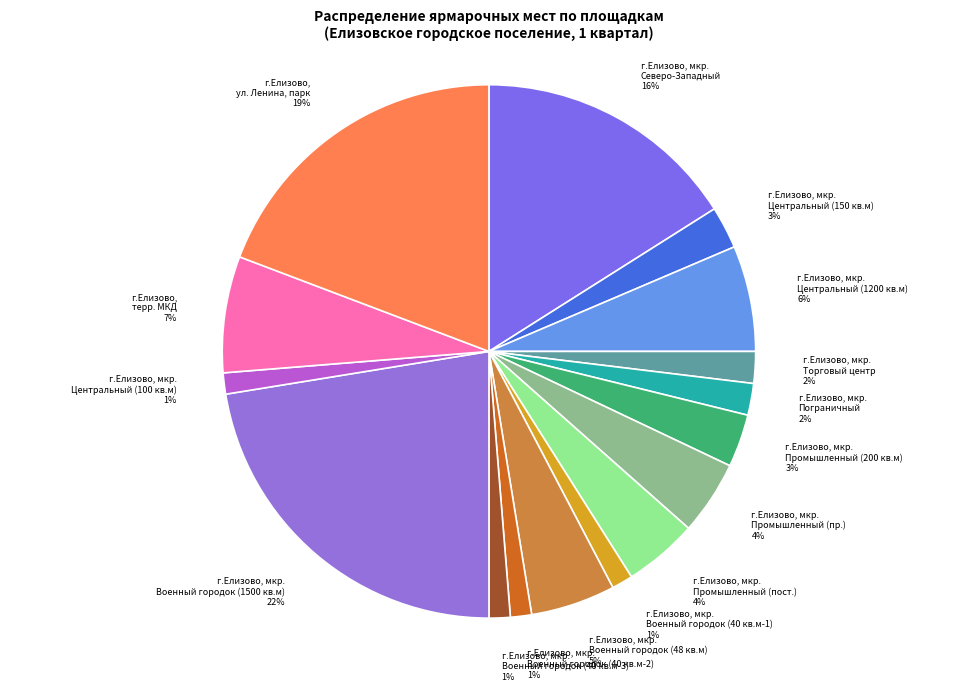

How many slices are in this pie chart?

16